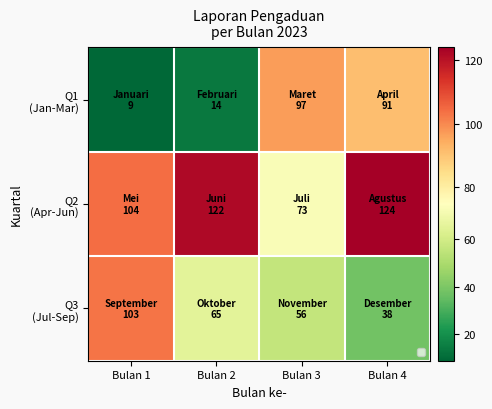

Which has a higher value, Bulan 4 or Bulan 2?

Bulan 4